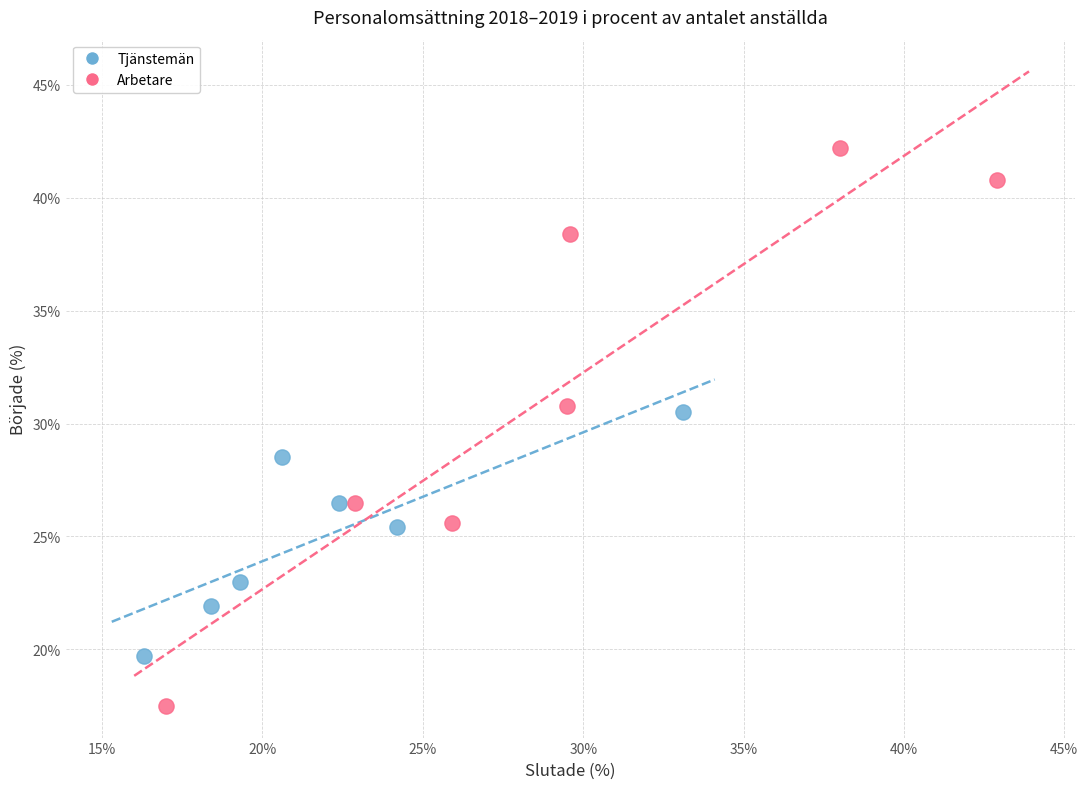

Which series contains the highest Y value?

Arbetare